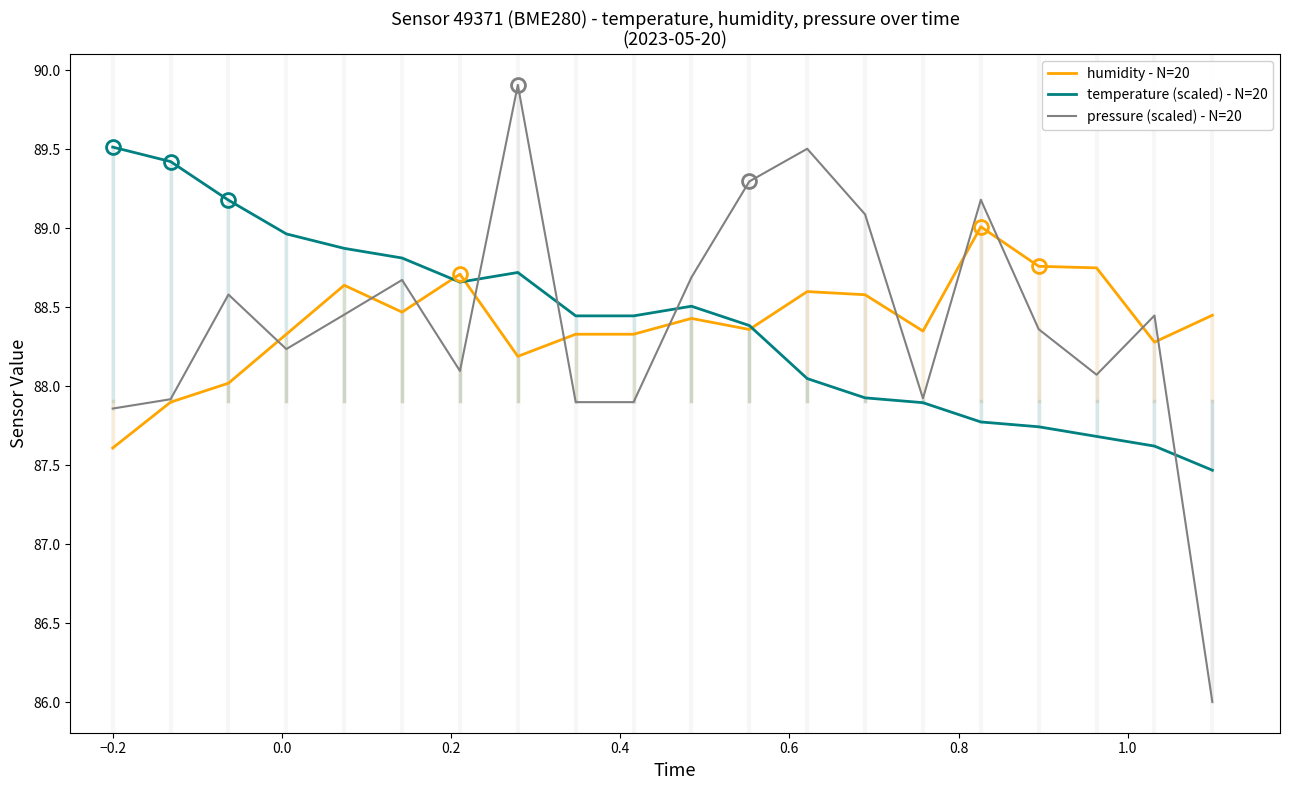

What is the minimum value for pressure (scaled) - N=20?

86.0